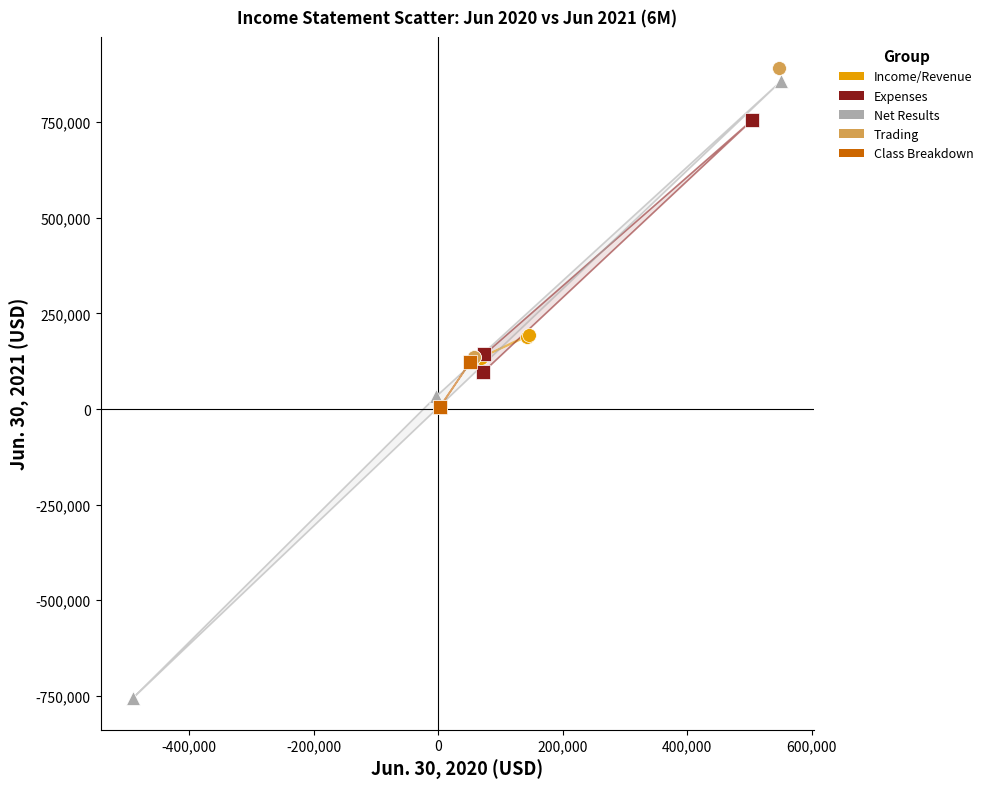

Which series reaches the minimum Y coordinate?

Net Results